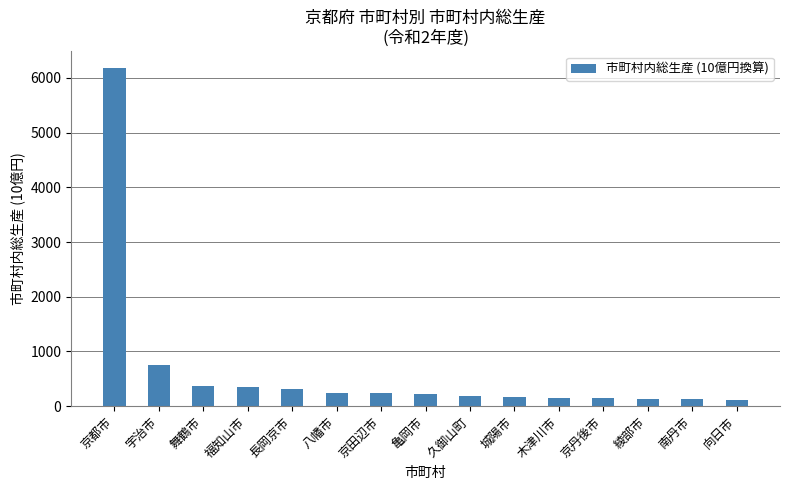

What is the label of the 13th bar from the left?

綾部市